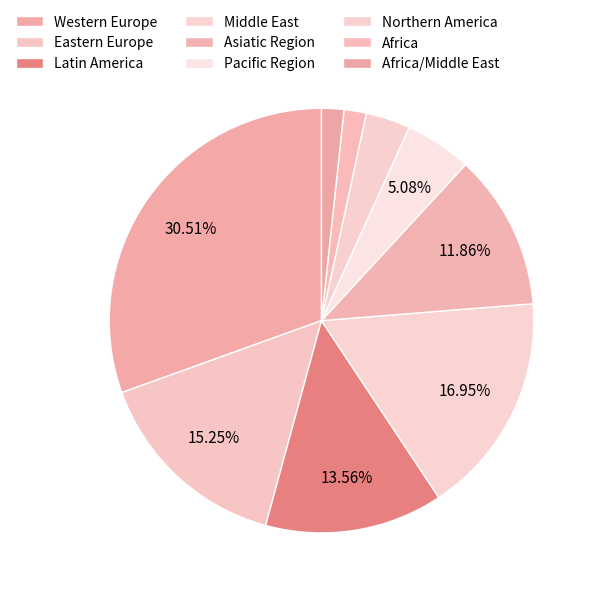

To the nearest percent, what percentage of the pie is Africa/Middle East?

2%